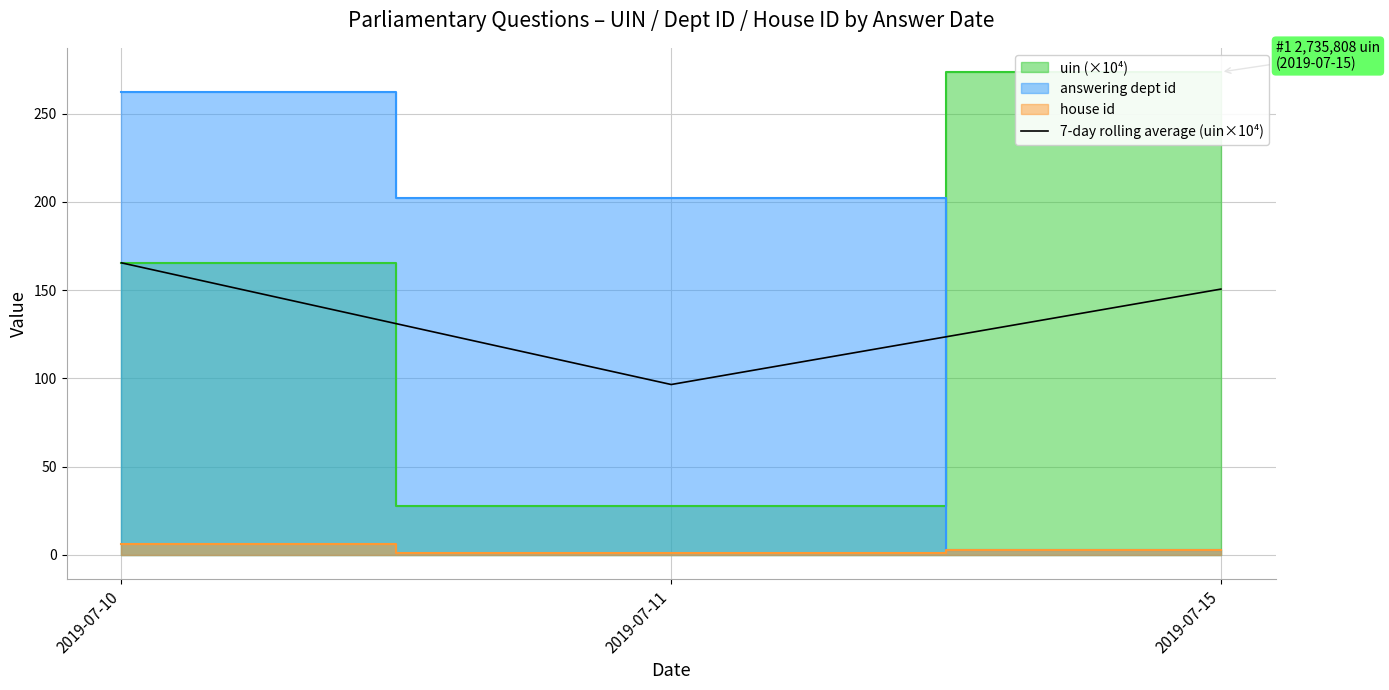

True or false: 7-day rolling average (uin×10⁴) has a value of 255.9 at 2019-07-15.

False